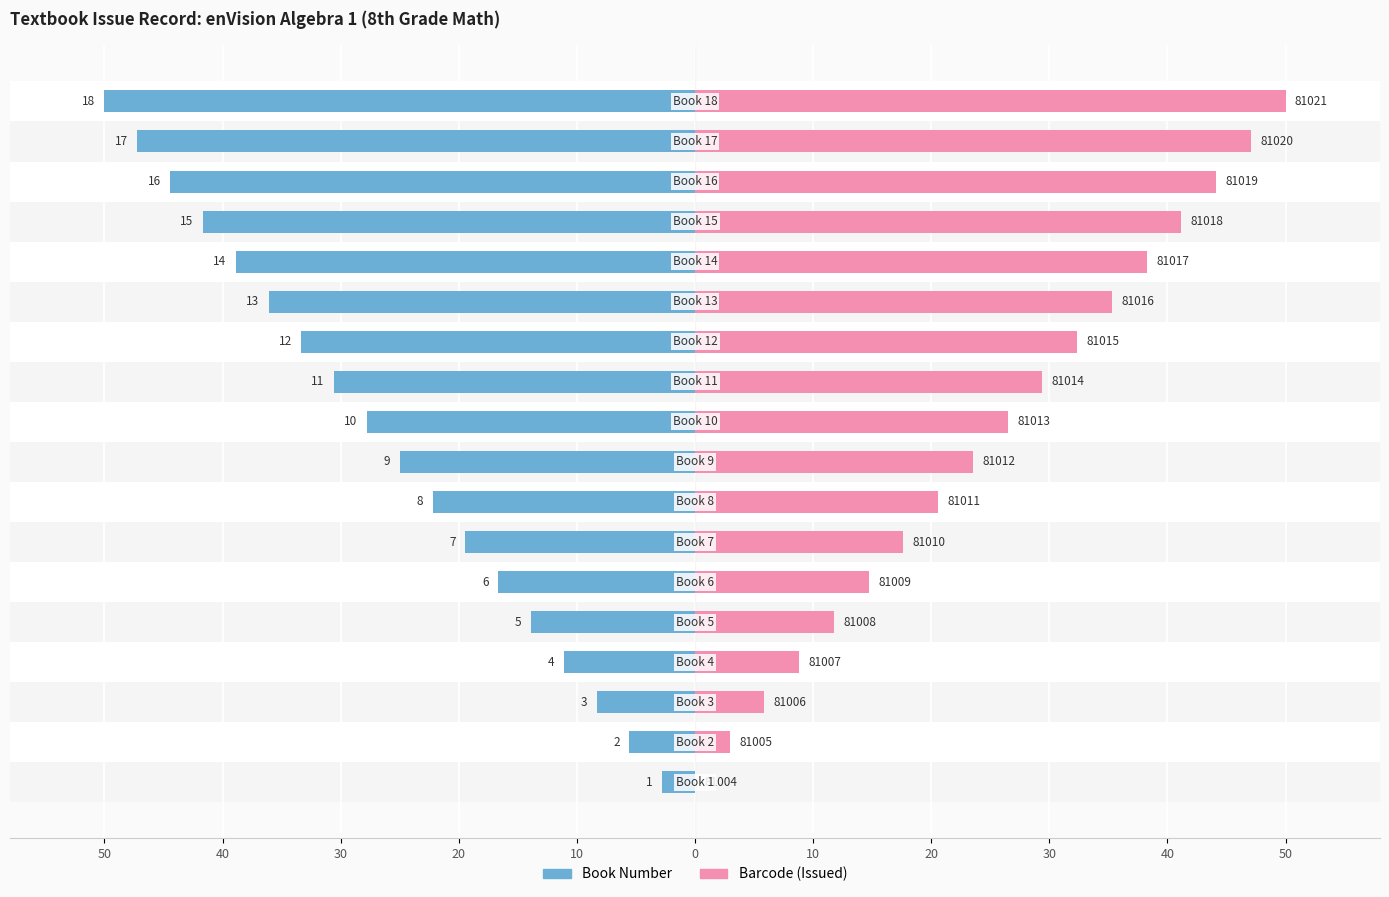

What is the difference between the second highest and second lowest values in the Barcode (Issued) series?

44.1